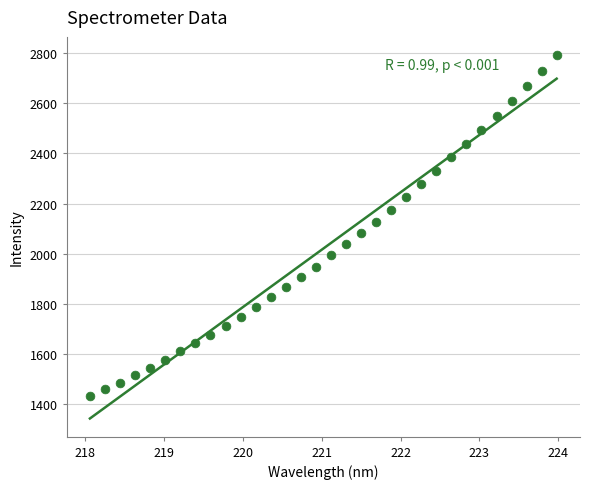

What is the range of X values (max minus min)?

5.9